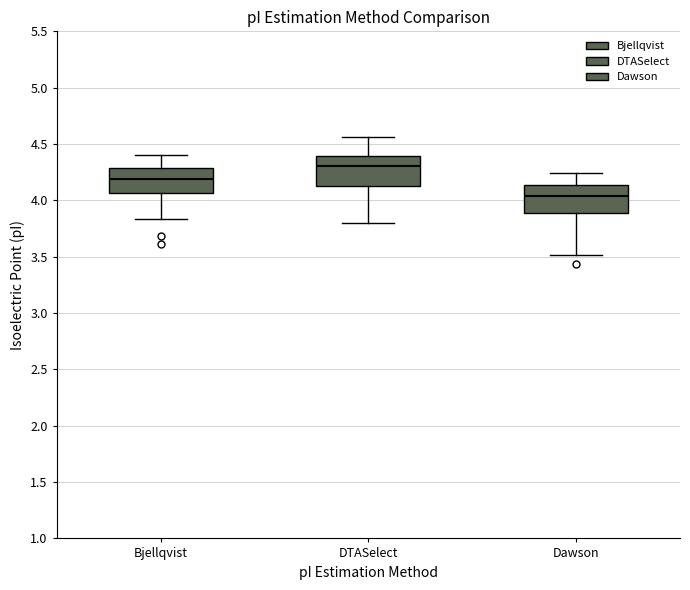

Reading left to right, transcribe this box plot: for each box, give where its median line is, the range the box spans, and where its two whiskers end, as read against the y-axis. The values are not printed on the chart, so give them approximately, as read against the axis.

Bjellqvist: median 4.20, box 4.05 to 4.30, whiskers 3.85 to 4.40
DTASelect: median 4.30, box 4.15 to 4.40, whiskers 3.80 to 4.55
Dawson: median 4.05, box 3.90 to 4.15, whiskers 3.50 to 4.25